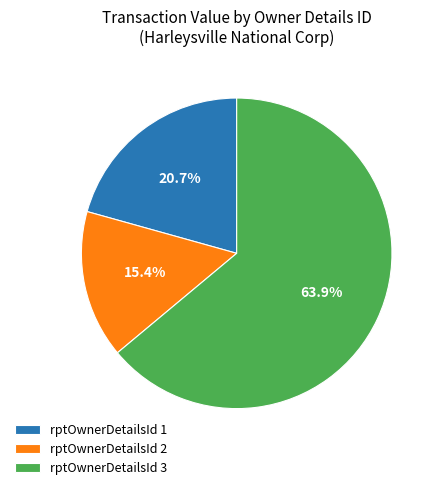

Does any single category account for the majority?

Yes